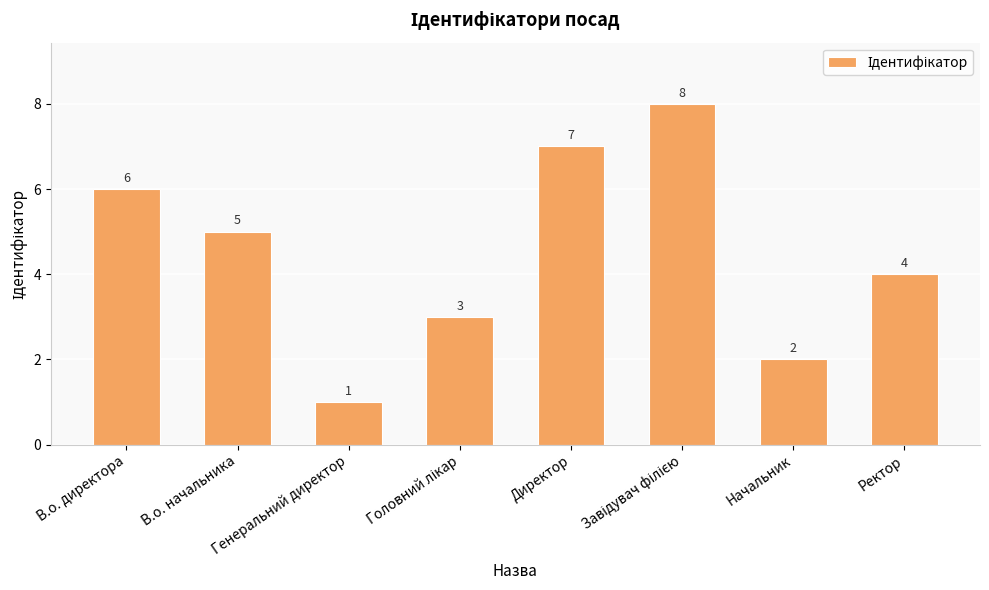

How many data points are less than 5?

4